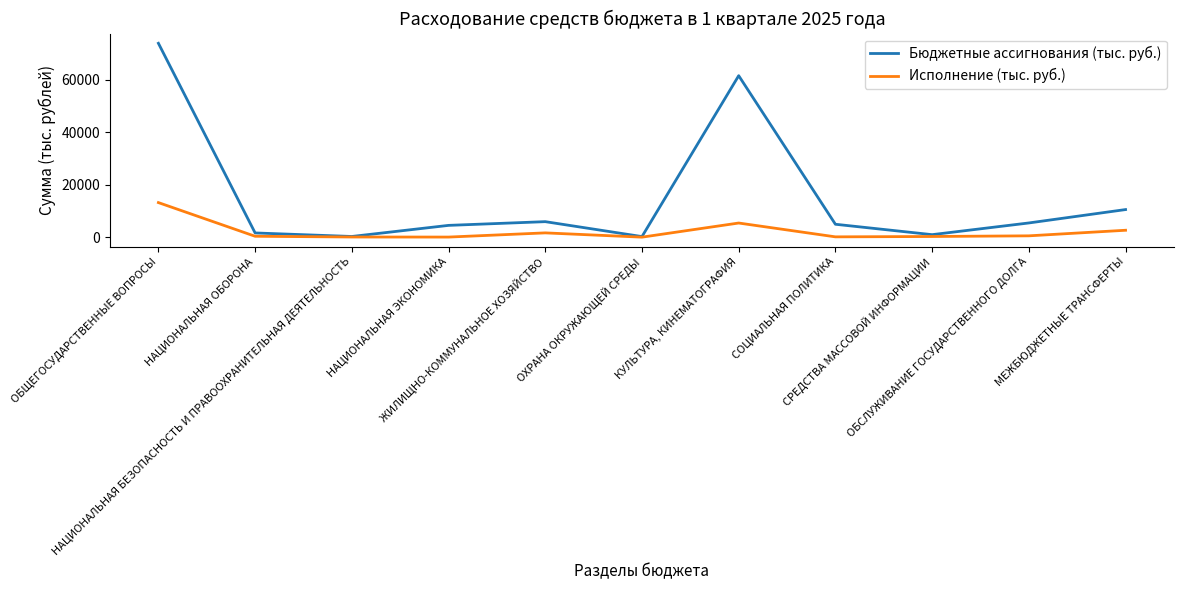

The Бюджетные ассигнования (тыс. руб.) series shows 73807.6 at ОБЩЕГОСУДАРСТВЕННЫЕ ВОПРОСЫ. True or false?

True